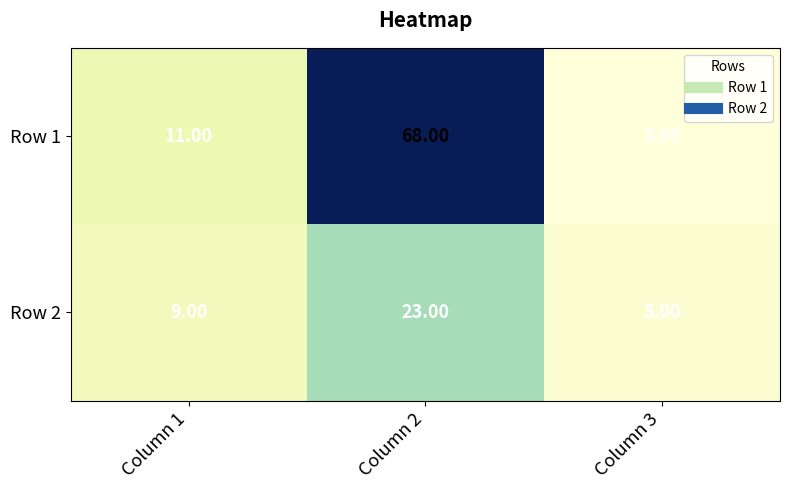

Which series has the largest total across all categories?

Row 1